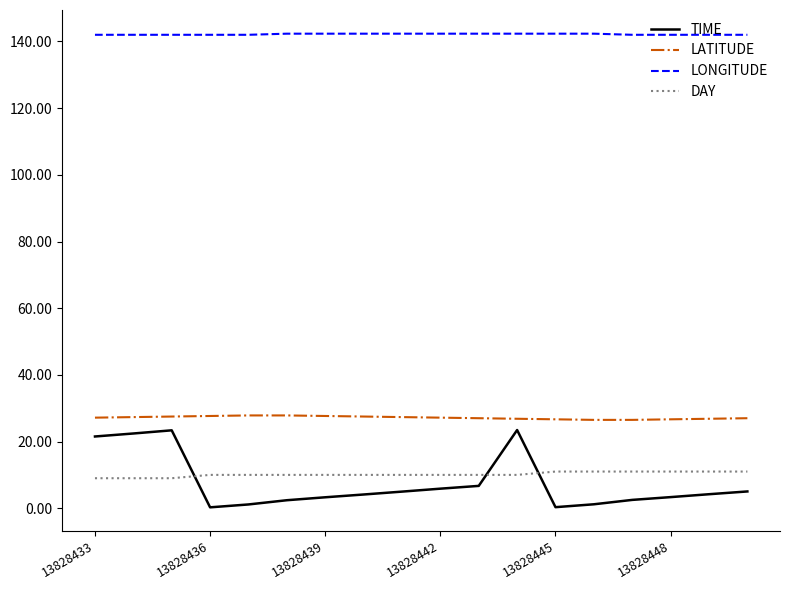

What is the greatest value displayed?

142.3